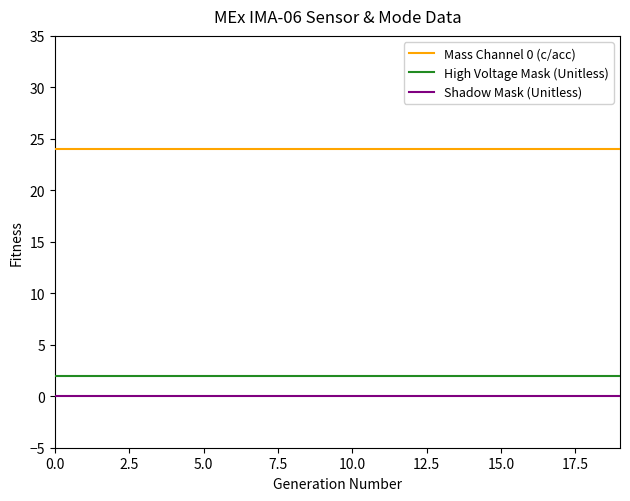

Which series has the largest total across all categories?

Mass Channel 0 (c/acc)